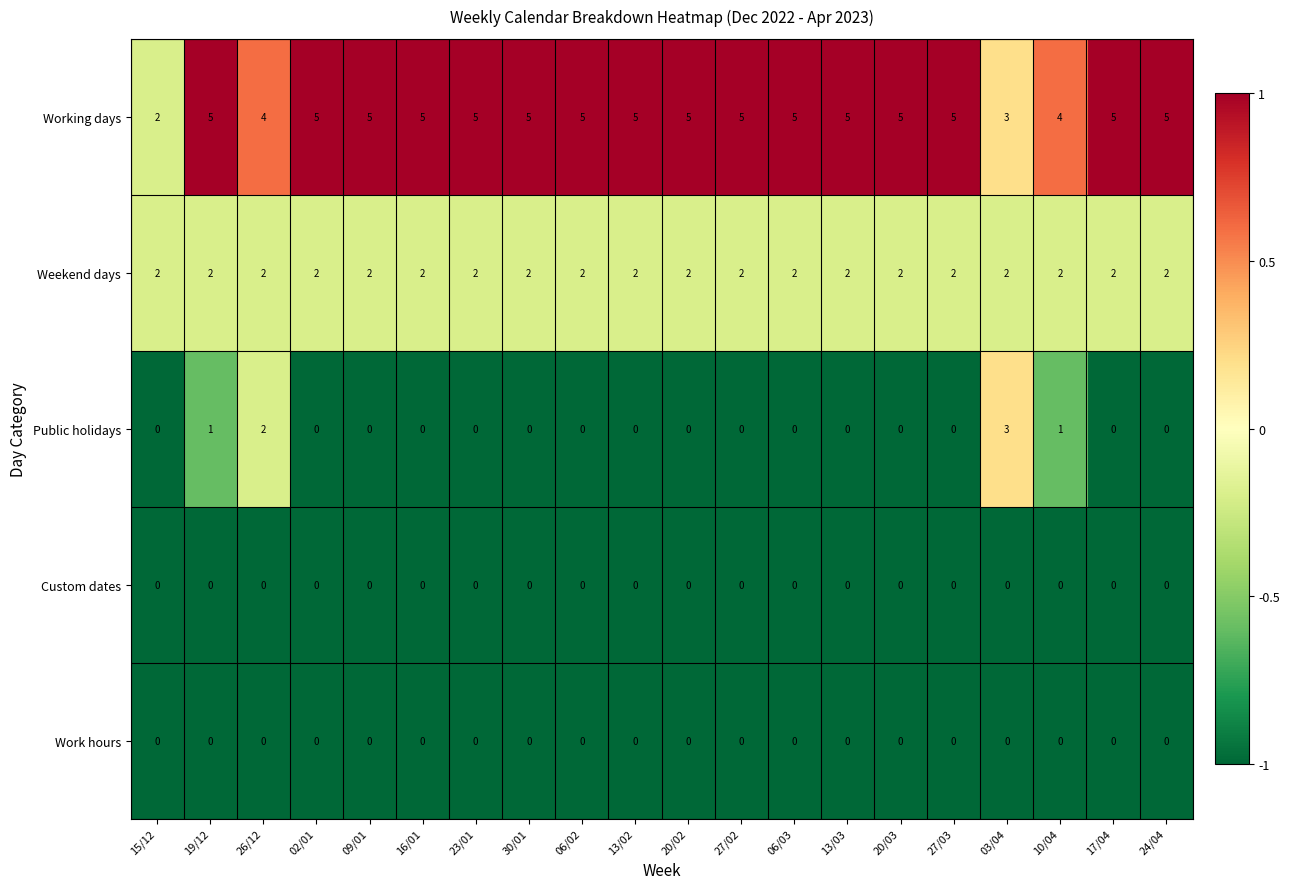

Which series changed the most between 15/12 and 16/01?

Working days